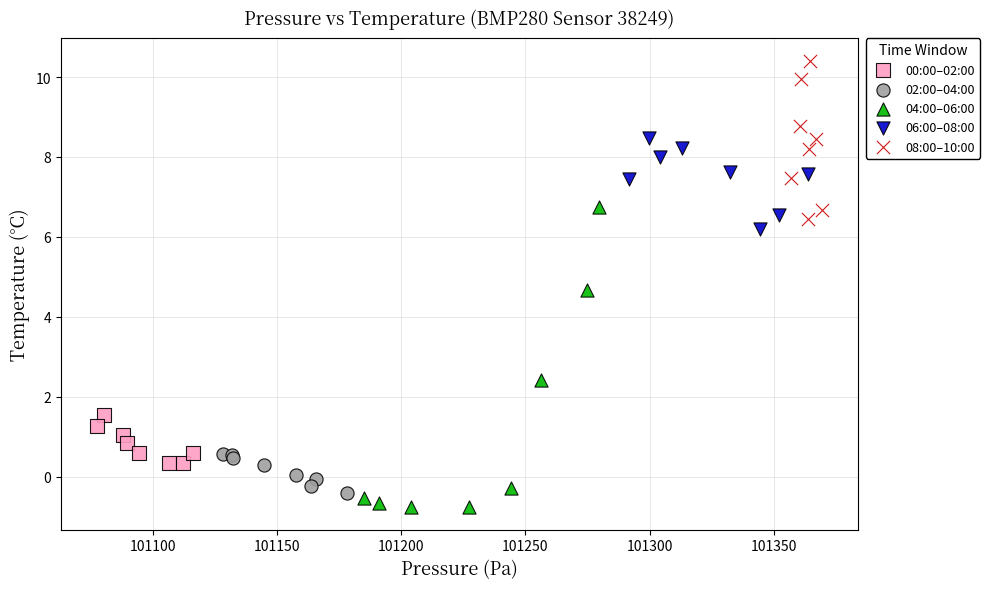

Which series has the largest Y range (max minus min)?

04:00–06:00